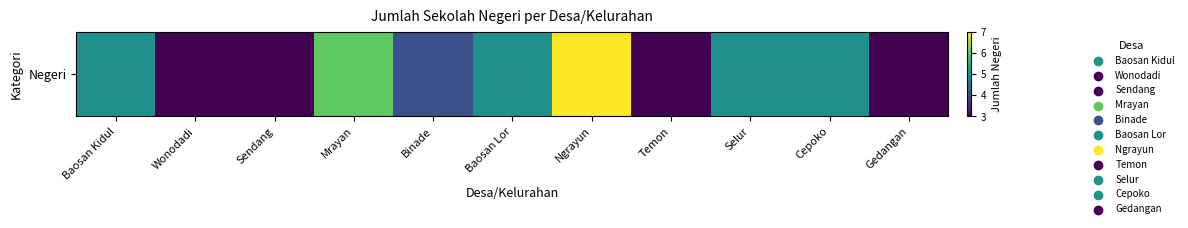

Reading left to right, transcribe all the data shown in this chart.

Baosan Kidul=5	Wonodadi=3	Sendang=3	Mrayan=6	Binade=4	Baosan Lor=5	Ngrayun=7	Temon=3	Selur=5	Cepoko=5	Gedangan=3